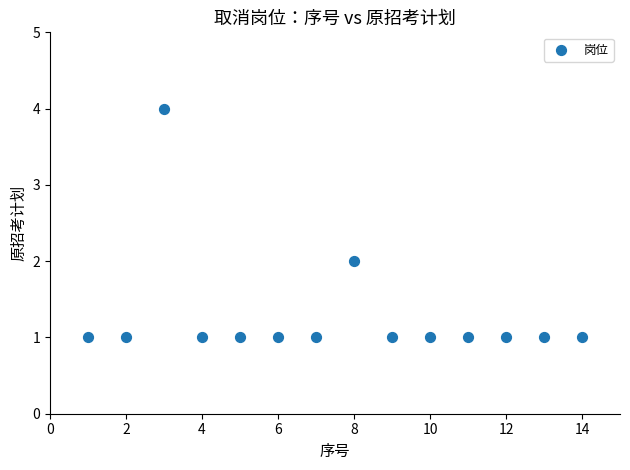

What is the range of Y values (max minus min)?

3